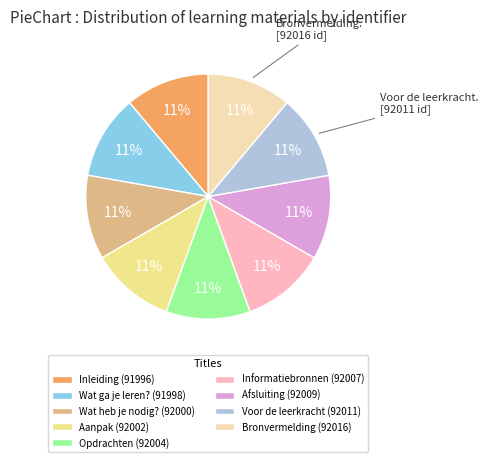

The Informatiebronnen slice represents 22% of the pie. True or false?

False